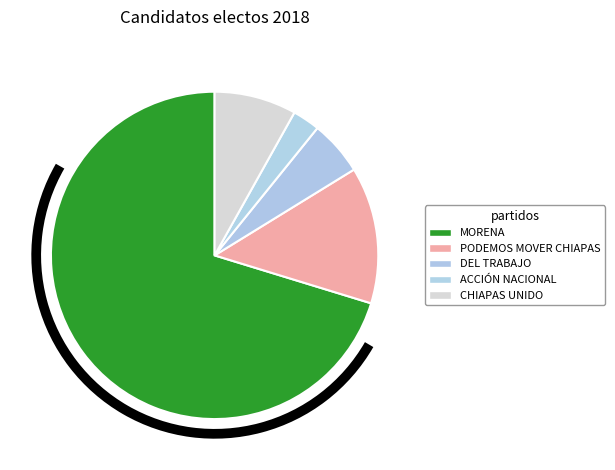

What is the smallest slice in the pie chart?

PARTIDO ACCIÓN NACIONAL